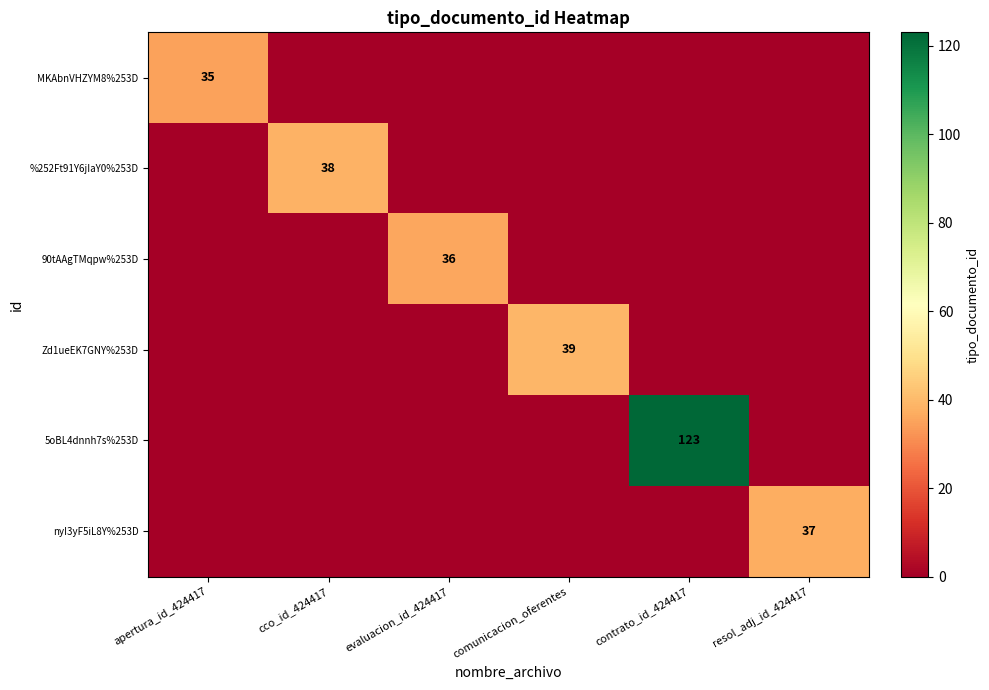

Is it true that 5oBL4dnnh7s%253D equals 123 at contrato_id_424417?

True